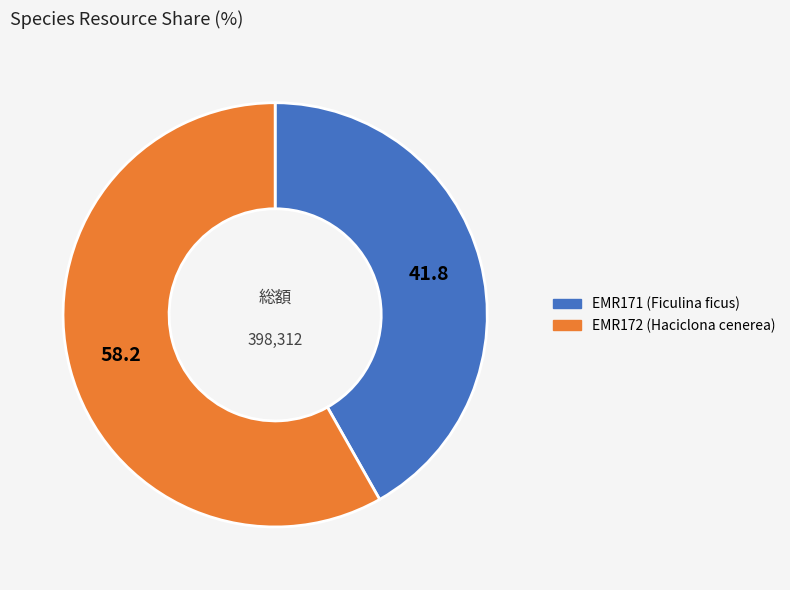

Rank the categories by value from lowest to highest.

EMR171 (Ficulina ficus), EMR172 (Haciclona cenerea)